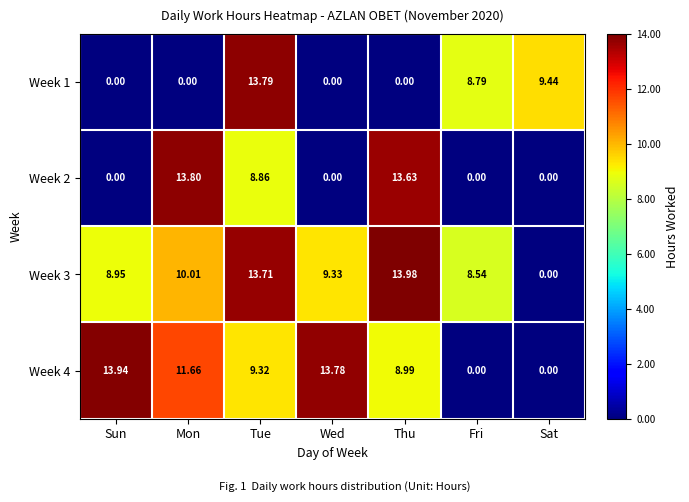

What is the difference between the highest and lowest values at Sat?

9.4